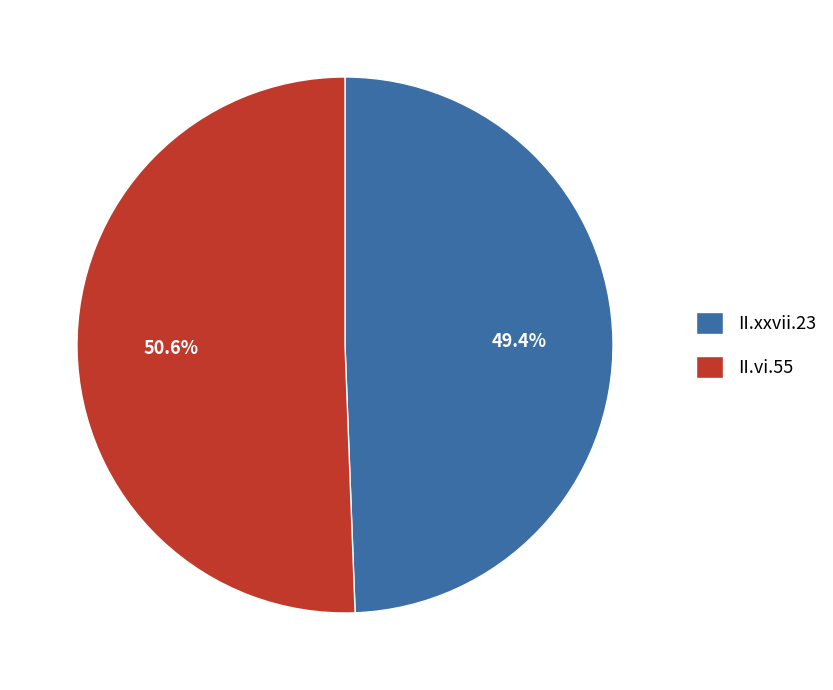

Combined, what portion of the pie is II.xxvii.23 and II.vi.55?

100.0%